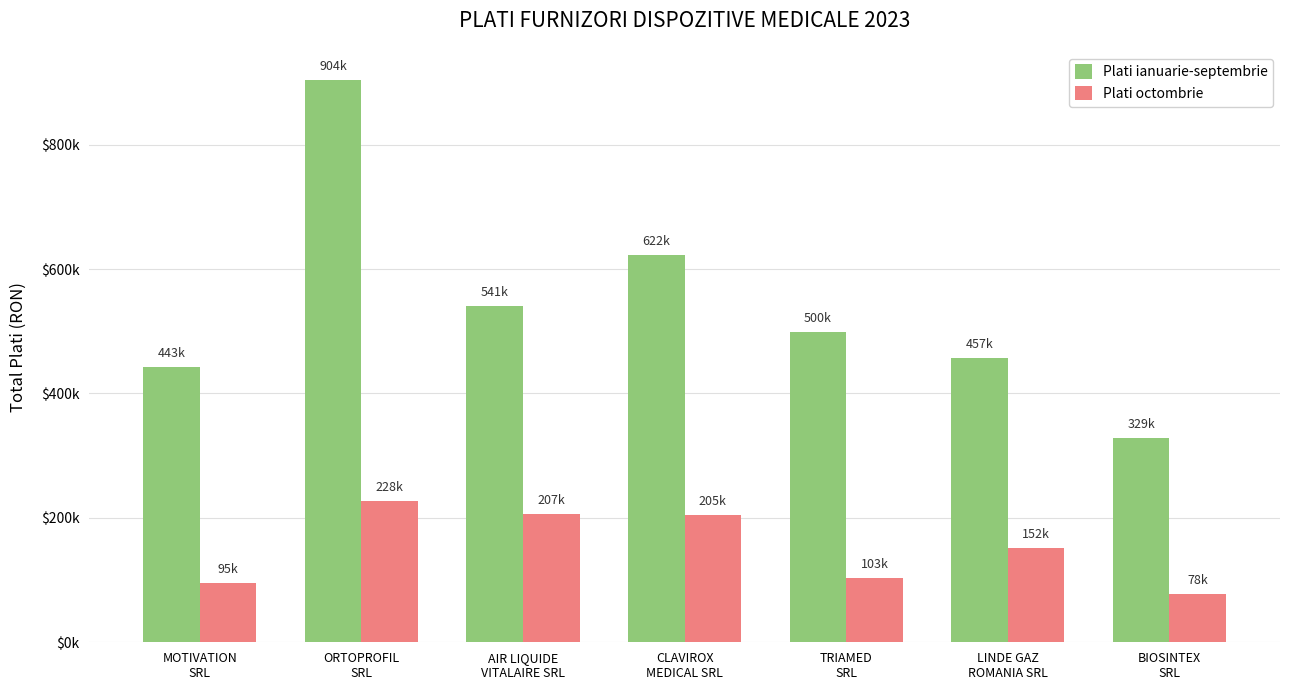

What are all the series names shown in the legend?

Plati ianuarie-septembrie, Plati octombrie